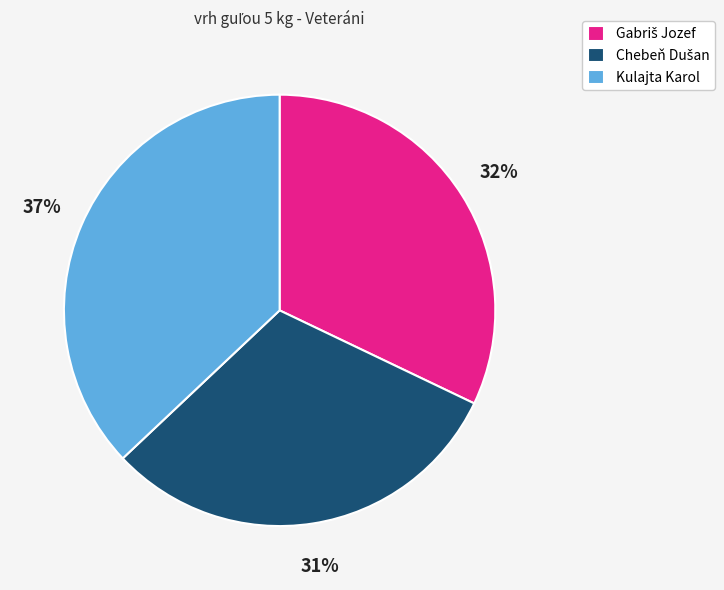

Does Kulajta Karol represent more than half of the total?

No